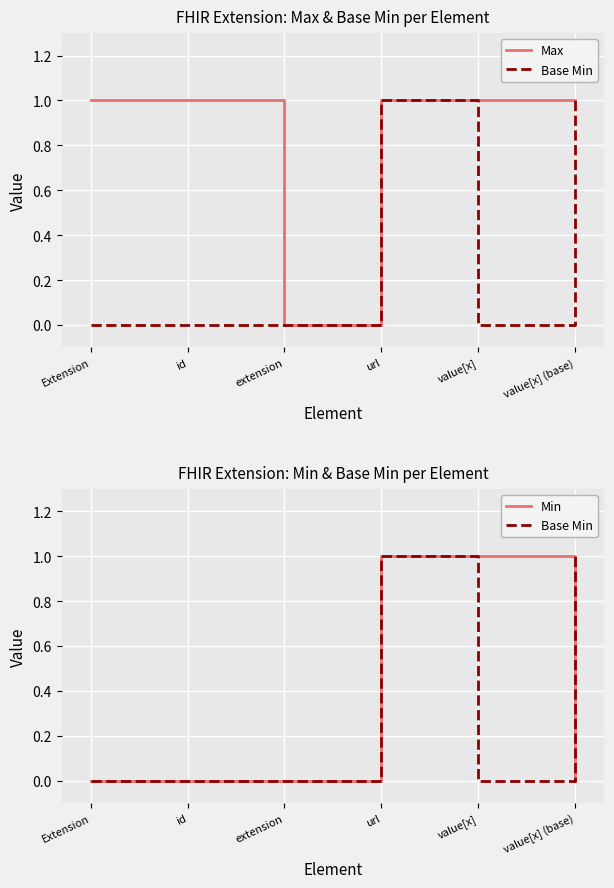

Which category has the highest value across all series?

Extension